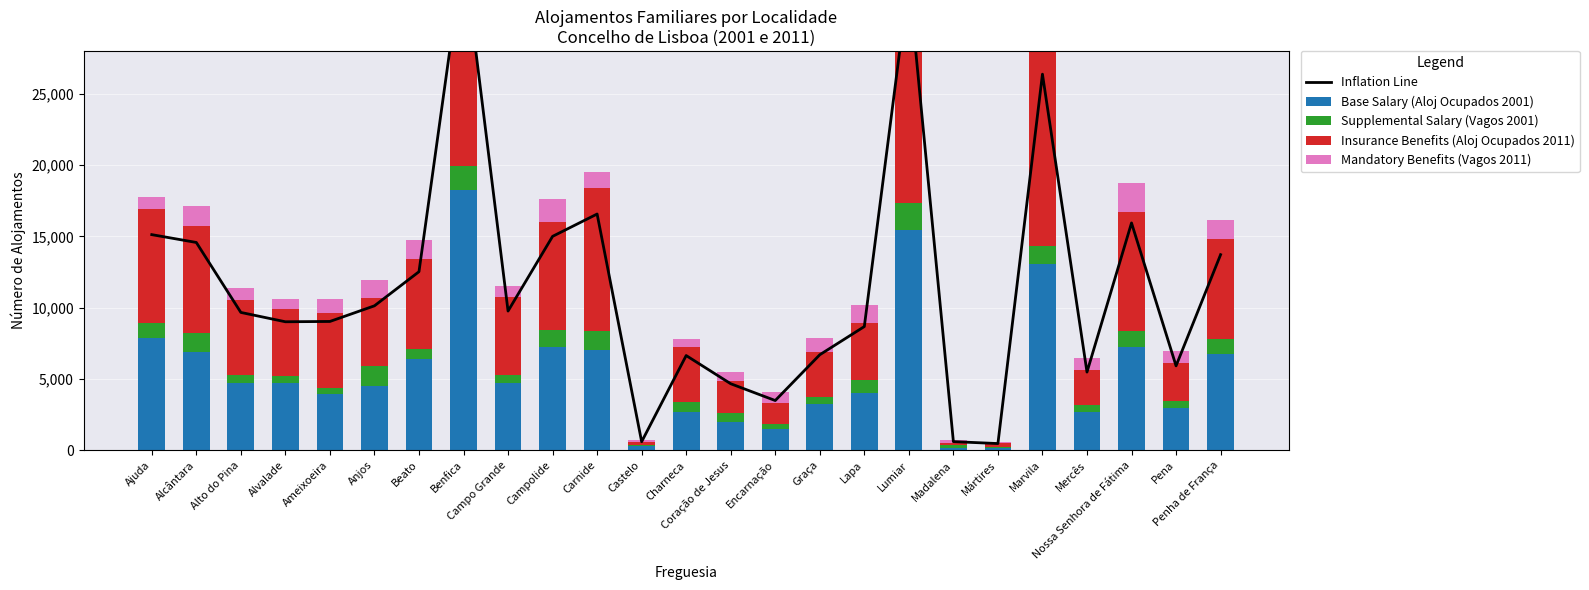

What are all the series names shown in the legend?

Inflation Line, Base Salary (Aloj Ocupados 2001), Supplemental Salary (Vagos 2001), Insurance Benefits (Aloj Ocupados 2011), Mandatory Benefits (Vagos 2011)